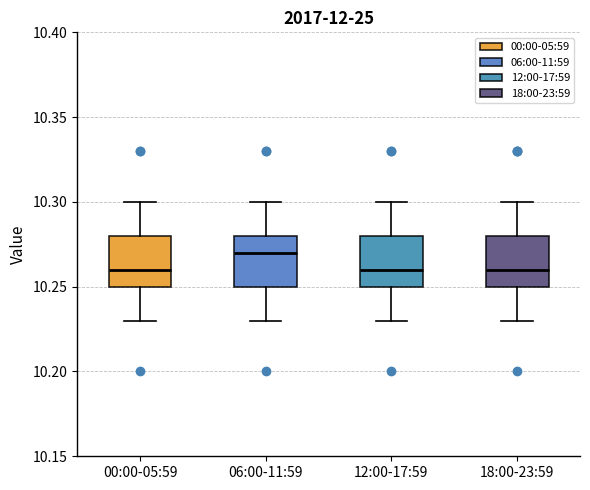

Where is the upper edge of the box for 00:00-05:59 on the y-axis? The values are not printed on the chart, so give them approximately, as read against the axis.

10.28